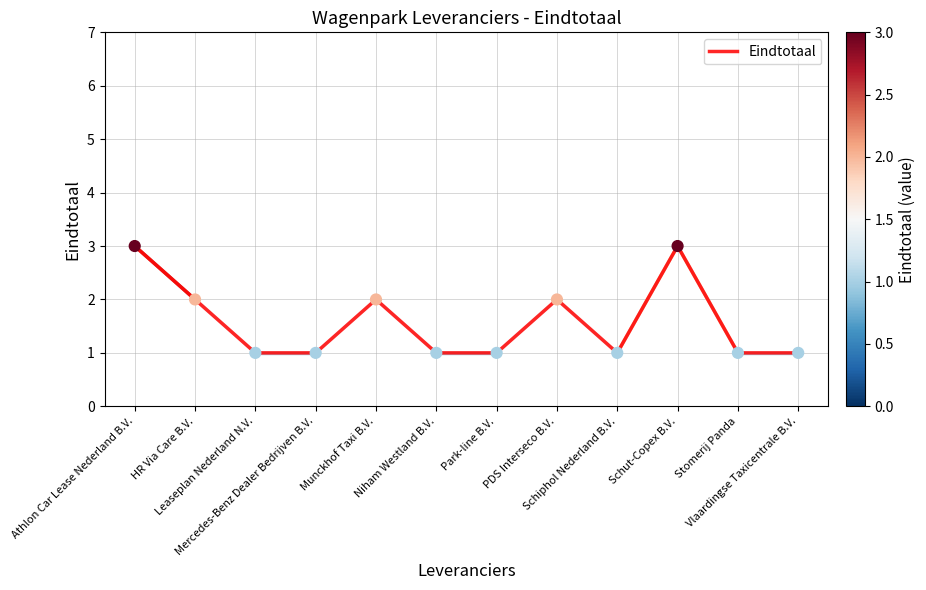

Between Munckhof Taxi B.V. and Stomerij Panda, which is larger?

Munckhof Taxi B.V.